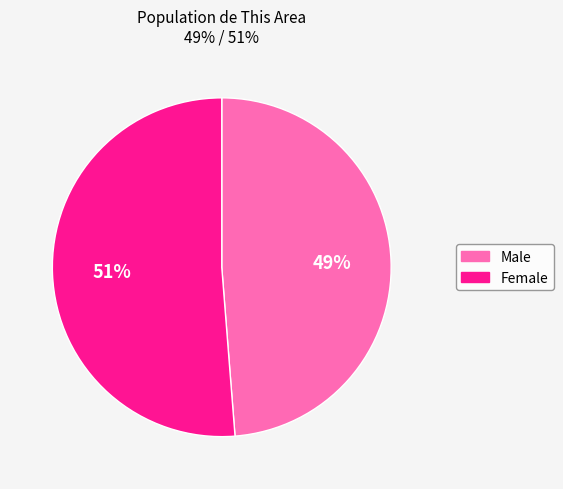

What is the smallest slice in the pie chart?

Male